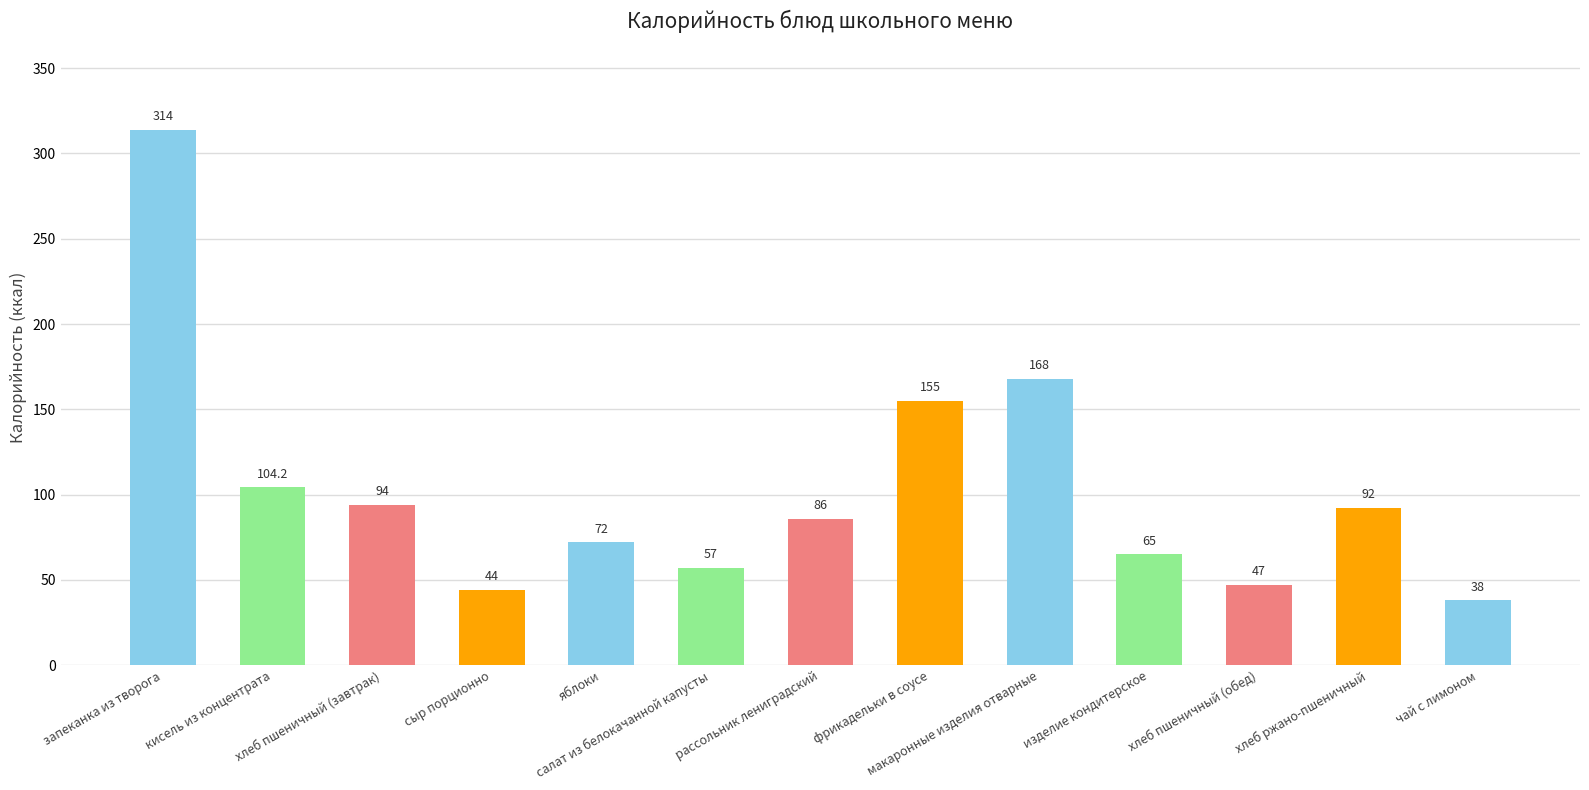

True or false: the data shows 38.0 at чай с лимоном.

True